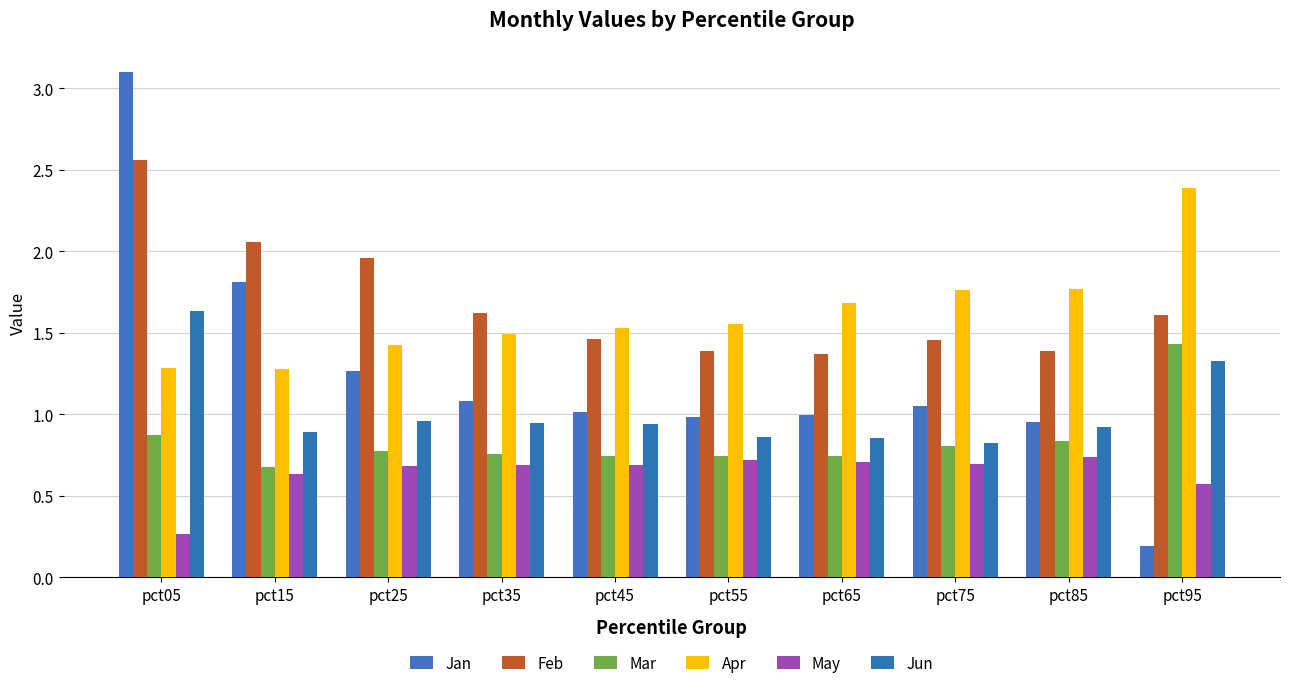

The value of Jan at pct15 is 1.8. True or false?

True